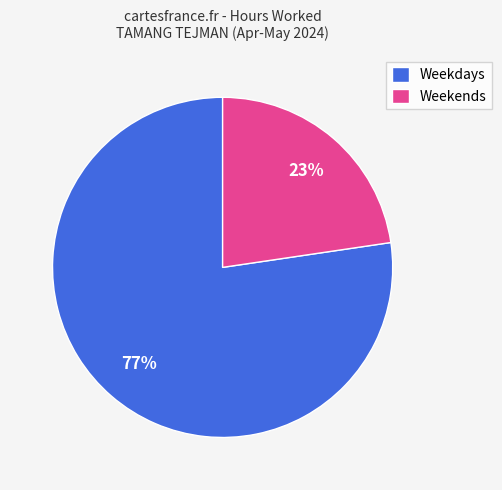

What is the ratio of the value at Weekends to the value at Weekdays?

0.3